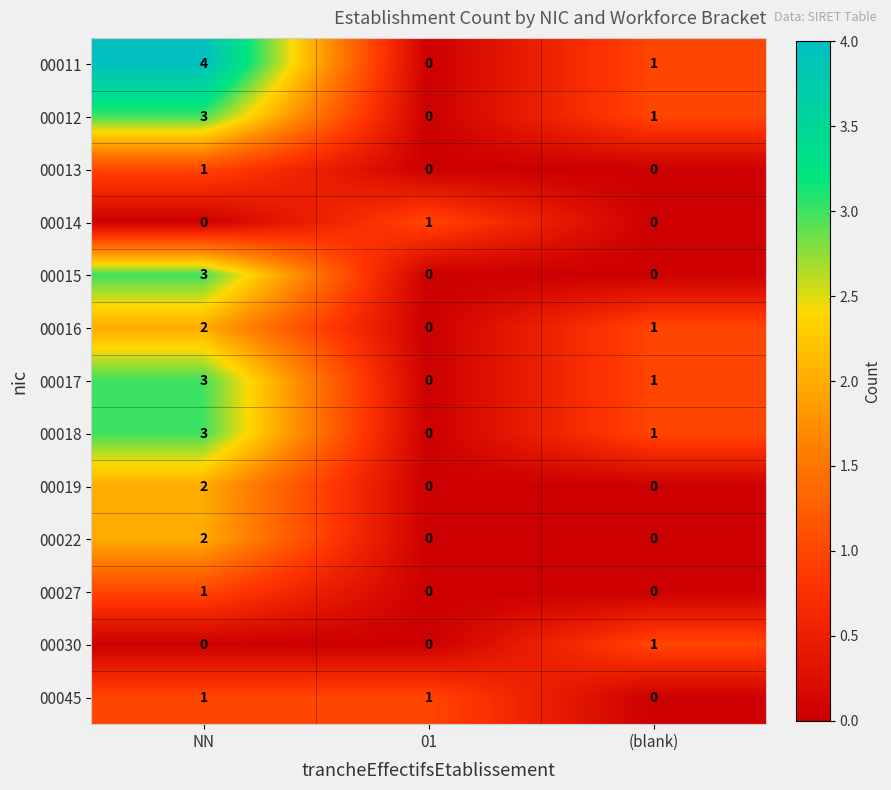

Is it true that 00019 equals 1 at 01?

False